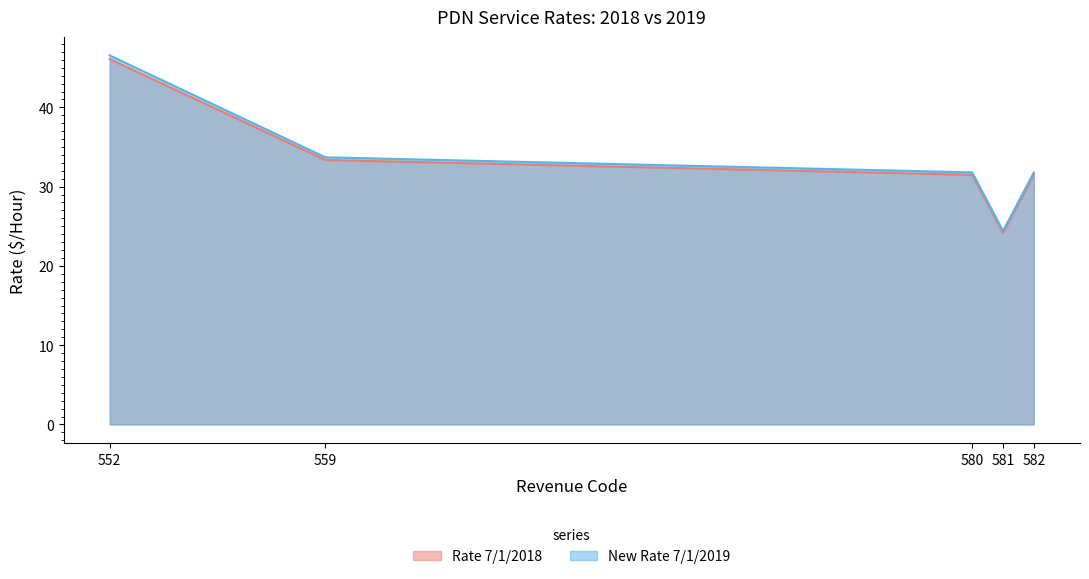

What are all the series names shown in the legend?

Rate 7/1/2018, New Rate 7/1/2019